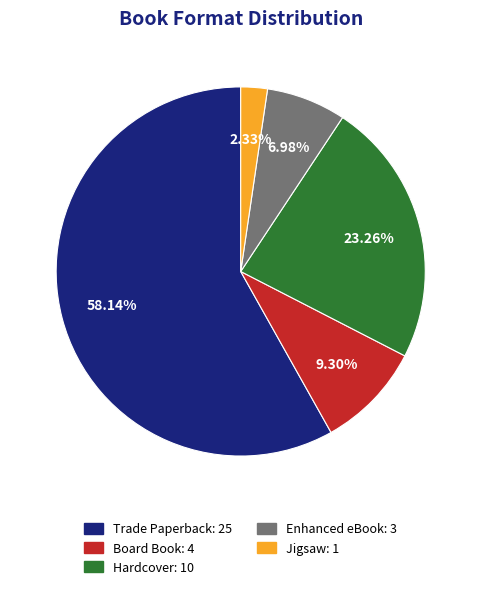

How many slices are in this pie chart?

5